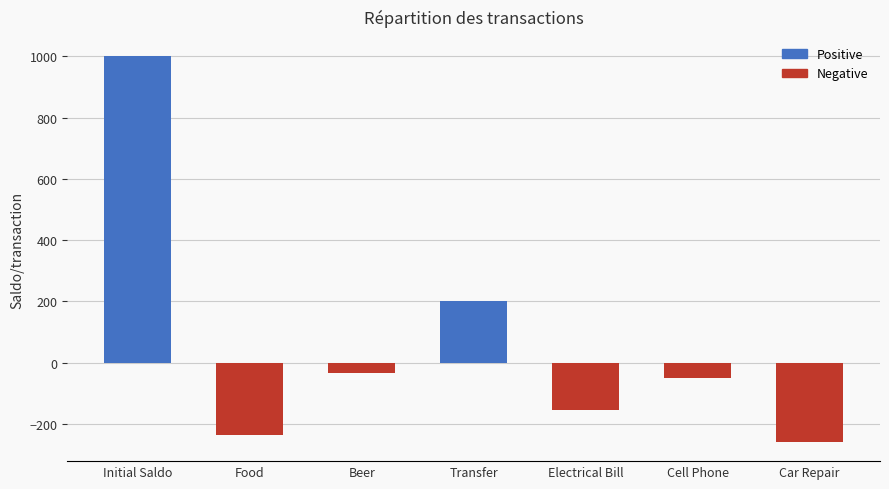

The value at Food is -237.5. True or false?

True